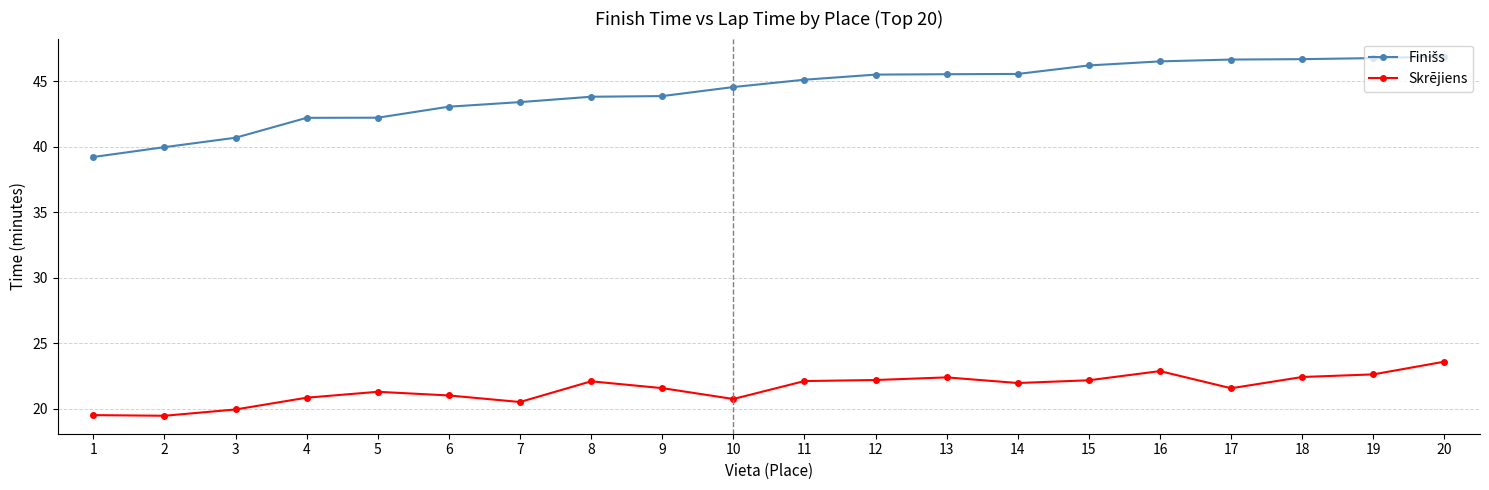

What is the difference between the Skrējiens values at 16 and 8?

0.8